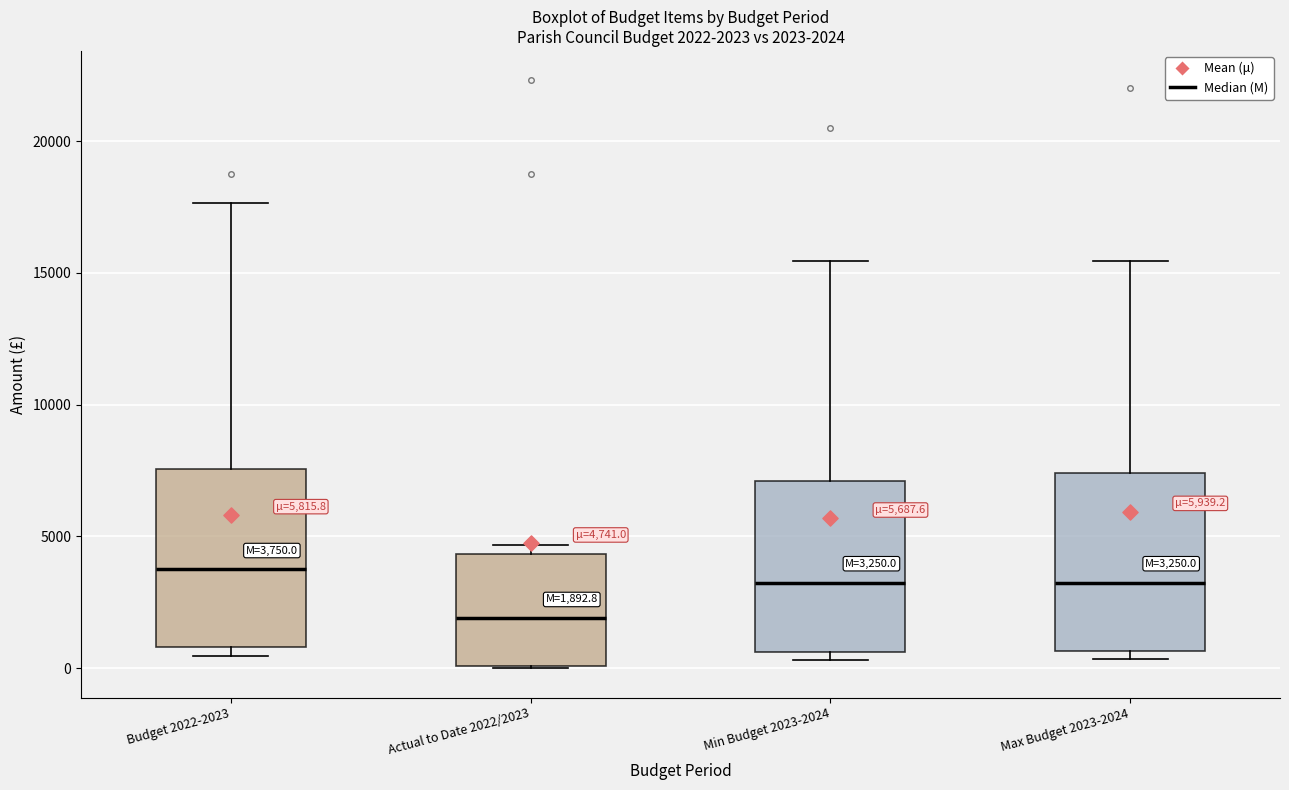

Which box has the lowest median line?

Actual to Date 2022/2023